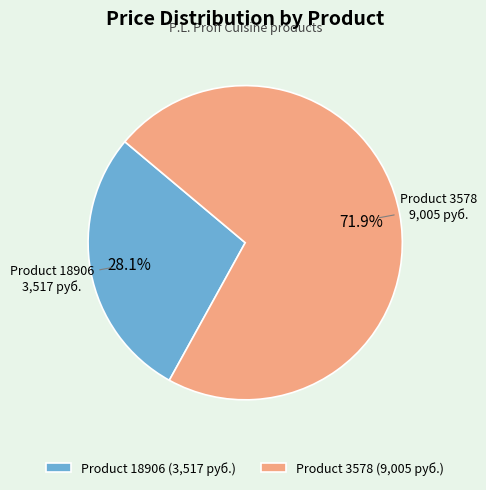

What is the total percentage of Product 18906 and Product 3578?

100.0%